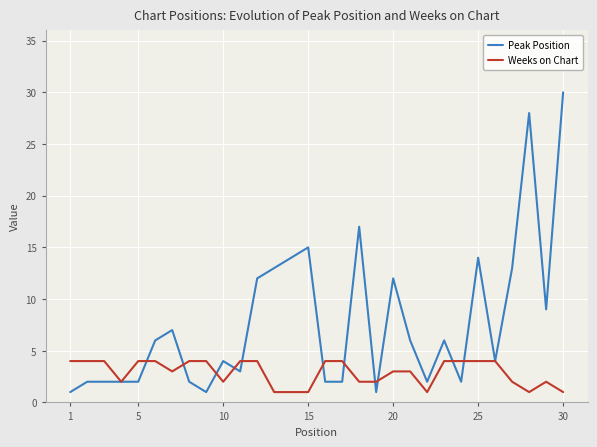

Rank the series by their average value, from highest to lowest.

Peak Position, Weeks on Chart